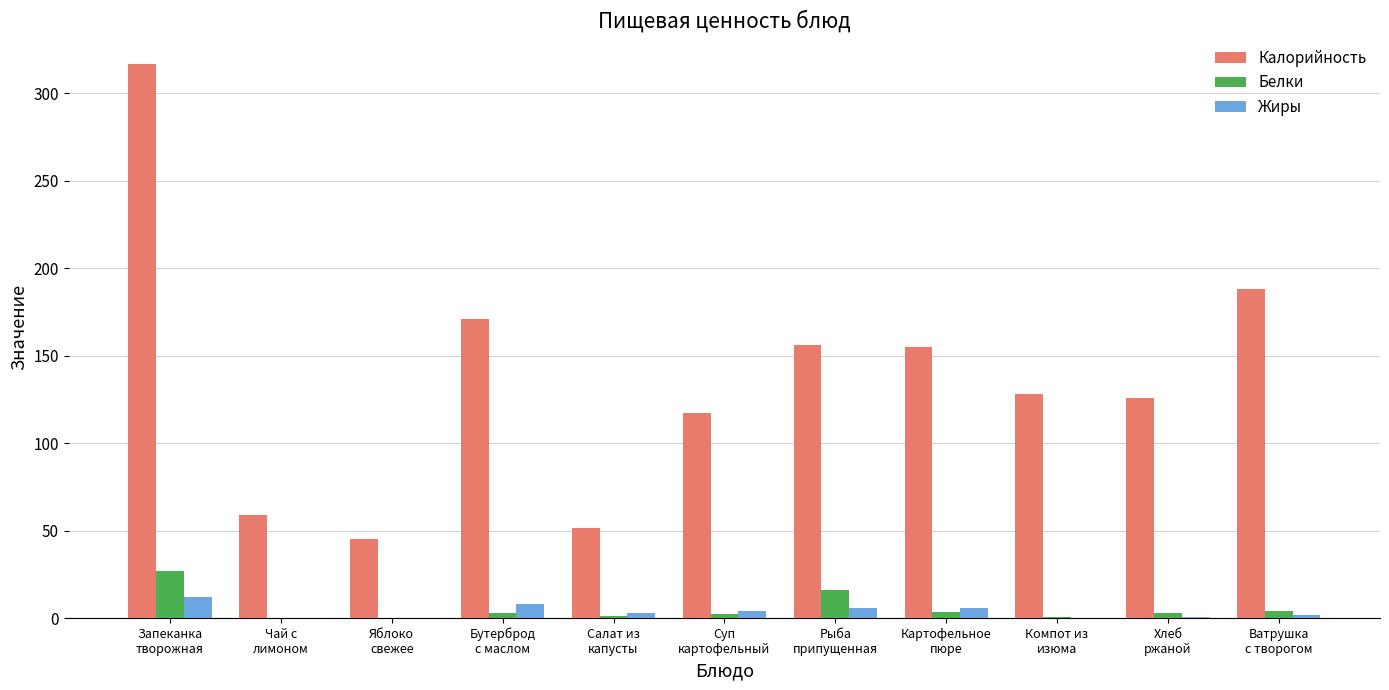

Which series has the largest total across all categories?

Калорийность